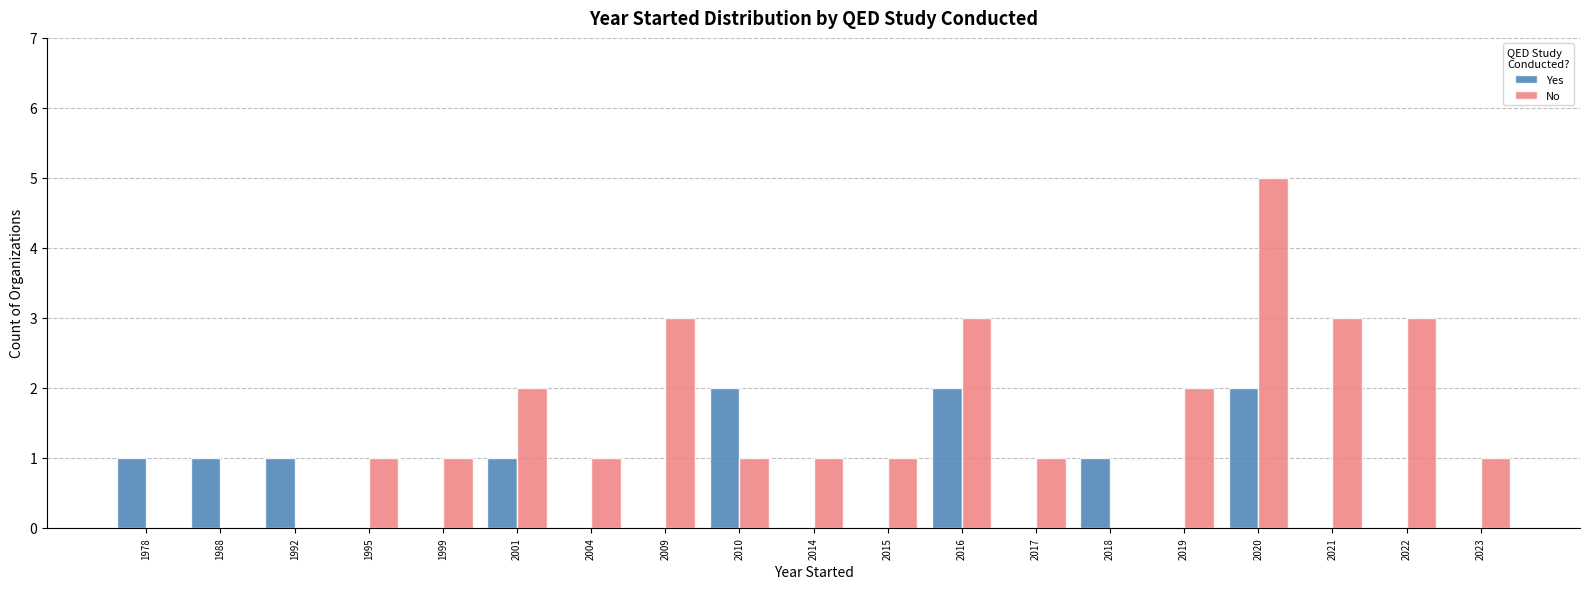

What is the sum of all Yes values?

11